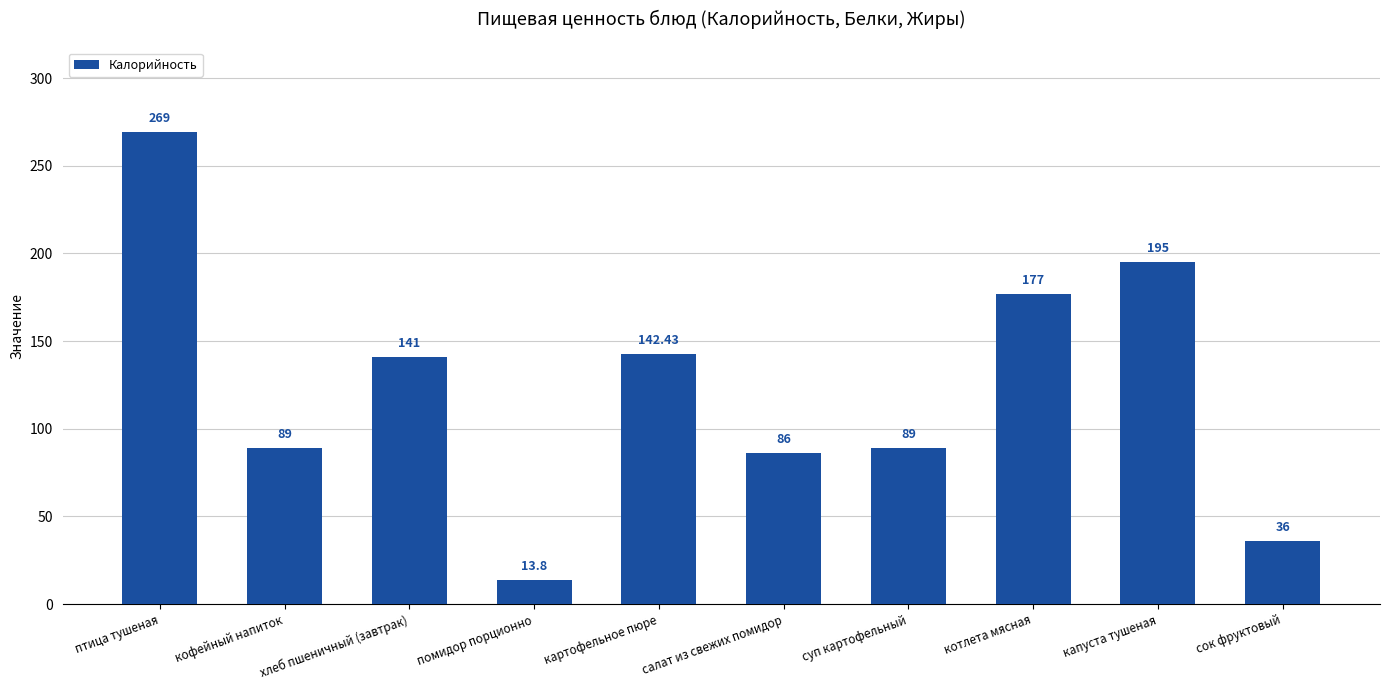

Reading left to right, what are all the values shown in this chart?

птица тушеная=269.0	кофейный напиток=89.0	хлеб пшеничный (завтрак)=141.0	помидор порционно=13.8	картофельное пюре=142.4	салат из свежих помидор=86.0	суп картофельный=89.0	котлета мясная=177.0	капуста тушеная=195.0	сок фруктовый=36.0